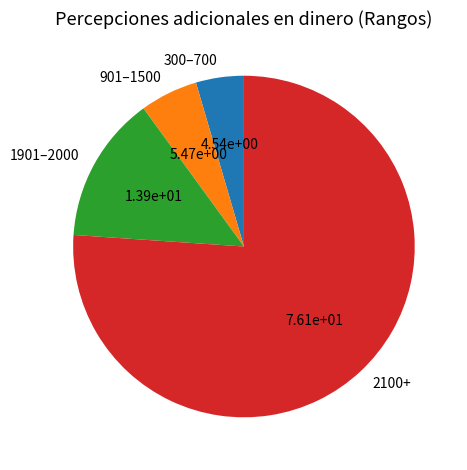

Rank the categories by value from highest to lowest.

2100+, 1901–2000, 901–1500, 300–700